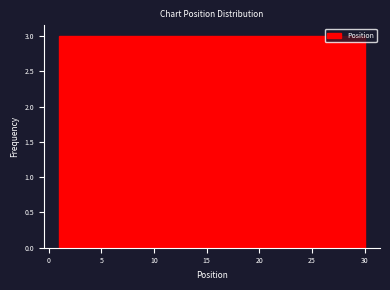

What is the height of the bar covering 18.4 to 21.3 on the x-axis? Neither the bar edges nor the heights are printed on the chart, so give them approximately, as read against the axes.

3